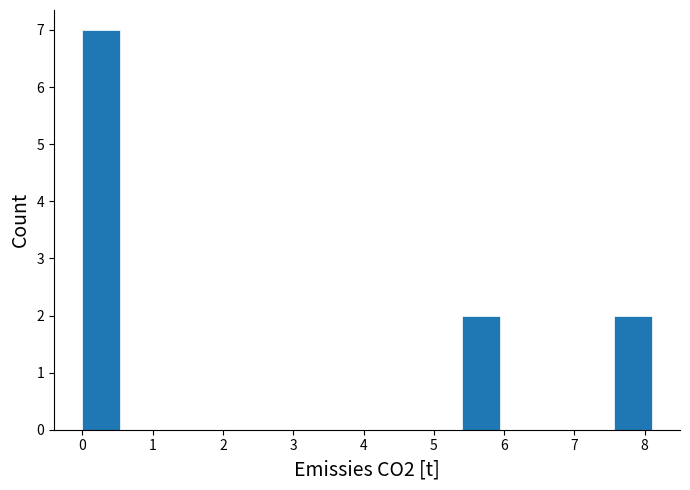

Reading left to right, transcribe this chart: for each bar, give the range it covers on the x-axis and its height. Neither the bar edges nor the heights are printed on the chart, so give them approximately, as read against the axes.

0.0 to 0.5: 7
0.5 to 1.1: 0
1.1 to 1.6: 0
1.6 to 2.2: 0
2.2 to 2.7: 0
2.7 to 3.2: 0
3.2 to 3.8: 0
3.8 to 4.3: 0
4.3 to 4.9: 0
4.9 to 5.4: 0
5.4 to 5.9: 2
5.9 to 6.5: 0
6.5 to 7.0: 0
7.0 to 7.6: 0
7.6 to 8.1: 2